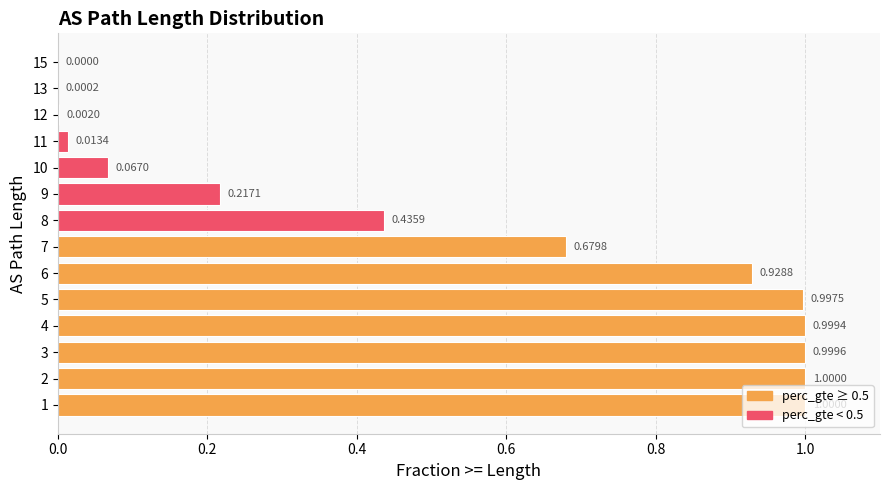

What is the change in value from 2 to 15?

-1.0